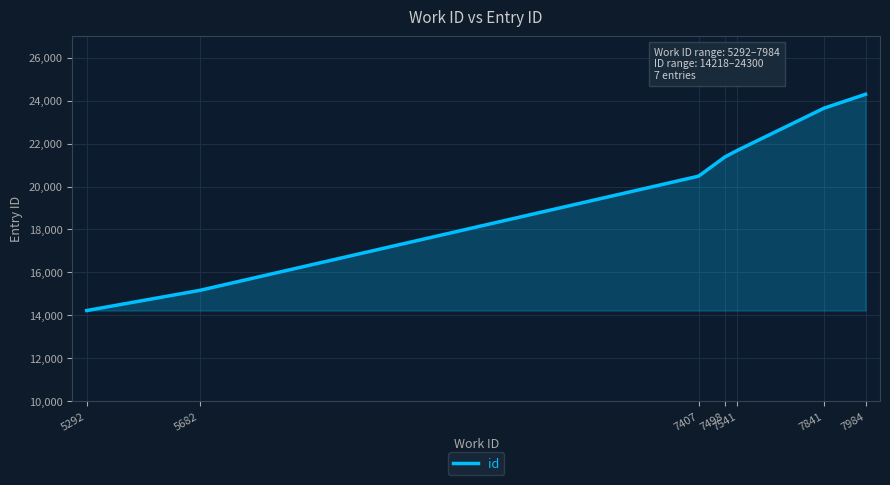

Rank the categories by value from lowest to highest.

5292, 5682, 7407, 7498, 7541, 7841, 7984